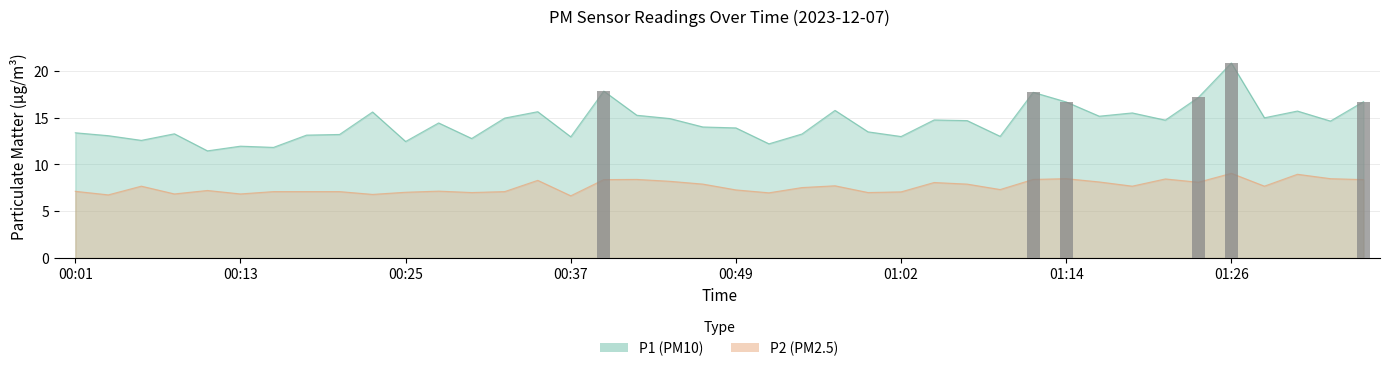

What is the minimum value for P1?

11.4